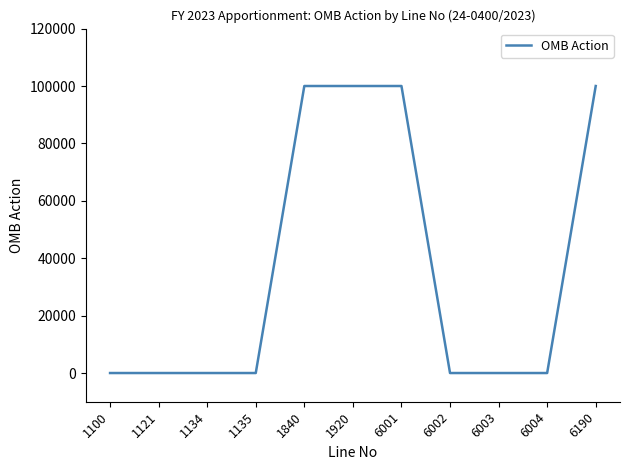

What is the greatest value displayed?

100000